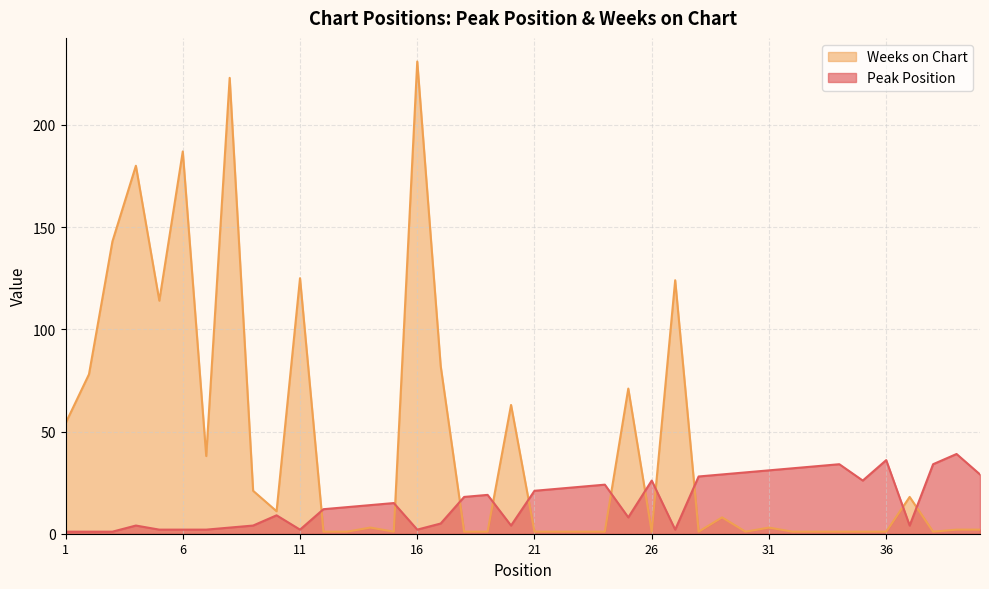

List the labels in order of Peak Position value, largest first.

39, 36, 34, 38, 33, 32, 31, 30, 29, 40, 28, 26, 35, 24, 23, 22, 21, 19, 18, 15, 14, 13, 12, 10, 25, 17, 4, 9, 20, 37, 8, 5, 6, 7, 11, 16, 27, 1, 2, 3